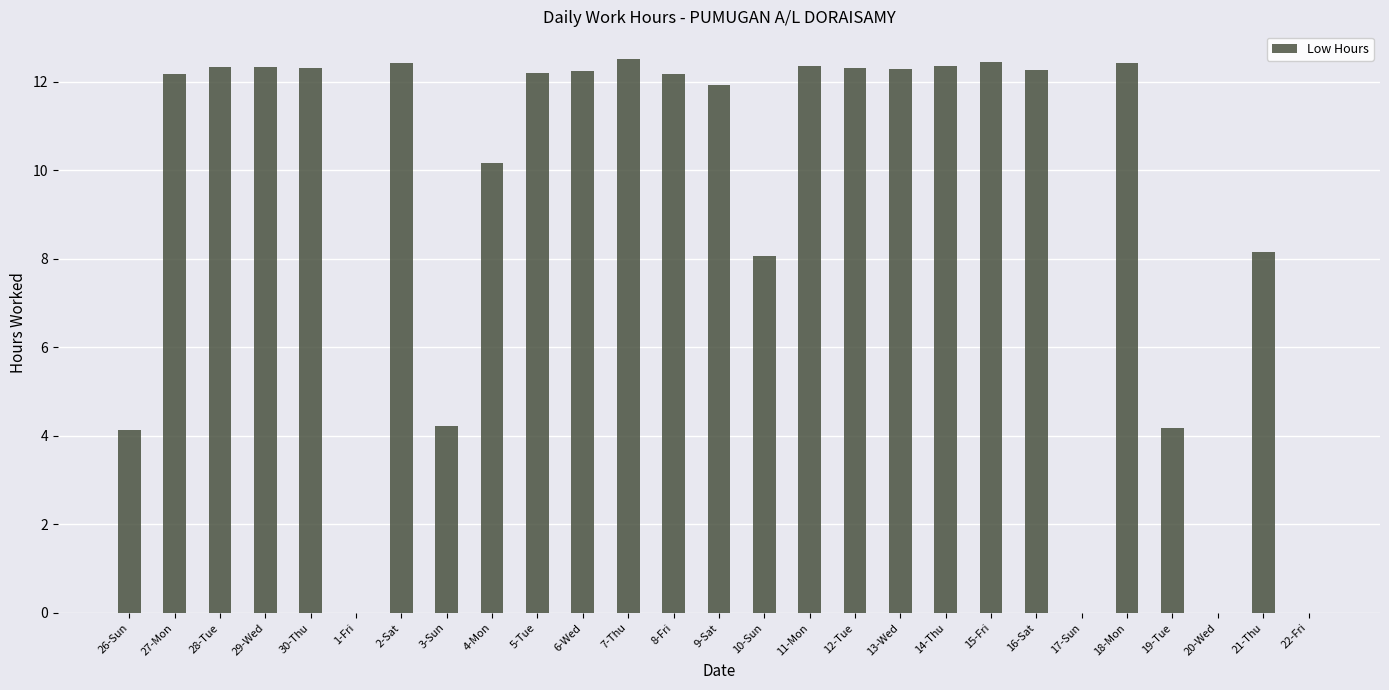

At which label does the data first exceed 12?

27-Mon